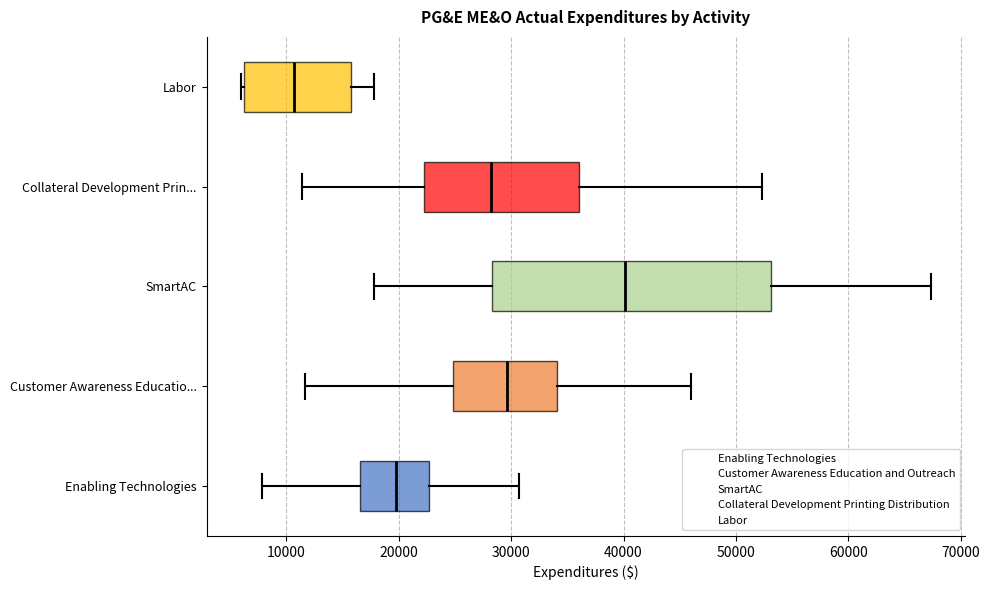

Which box is the widest, from its left edge to its right edge?

SmartAC